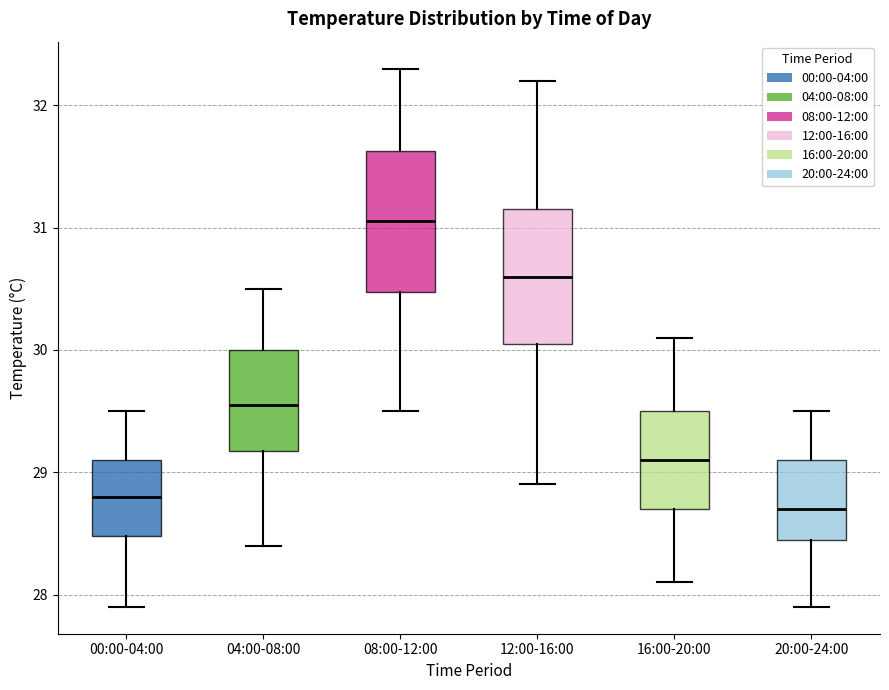

Where does the lower whisker of the box for 16:00-20:00 end on the y-axis? The values are not printed on the chart, so give them approximately, as read against the axis.

28.1